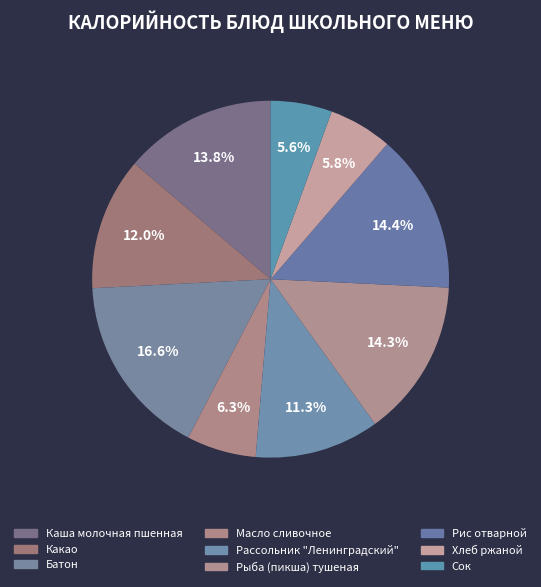

What percentage is the Каша молочная пшенная slice, to the nearest percent?

14%